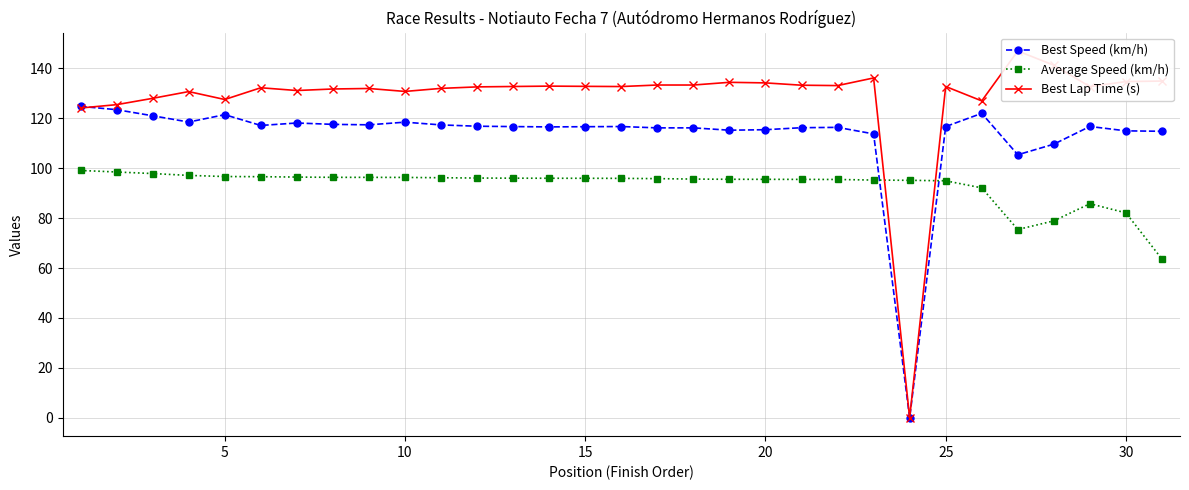

What is the spread (max minus min) of values at 10?

30.1